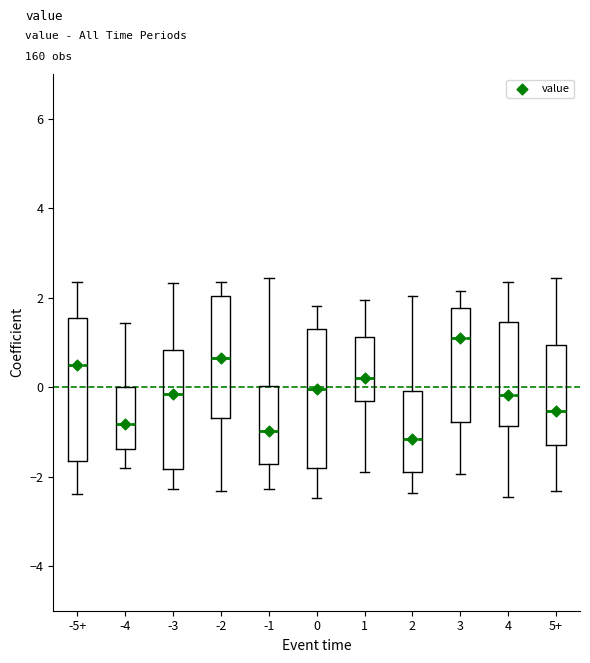

Which box has the highest median line?

3